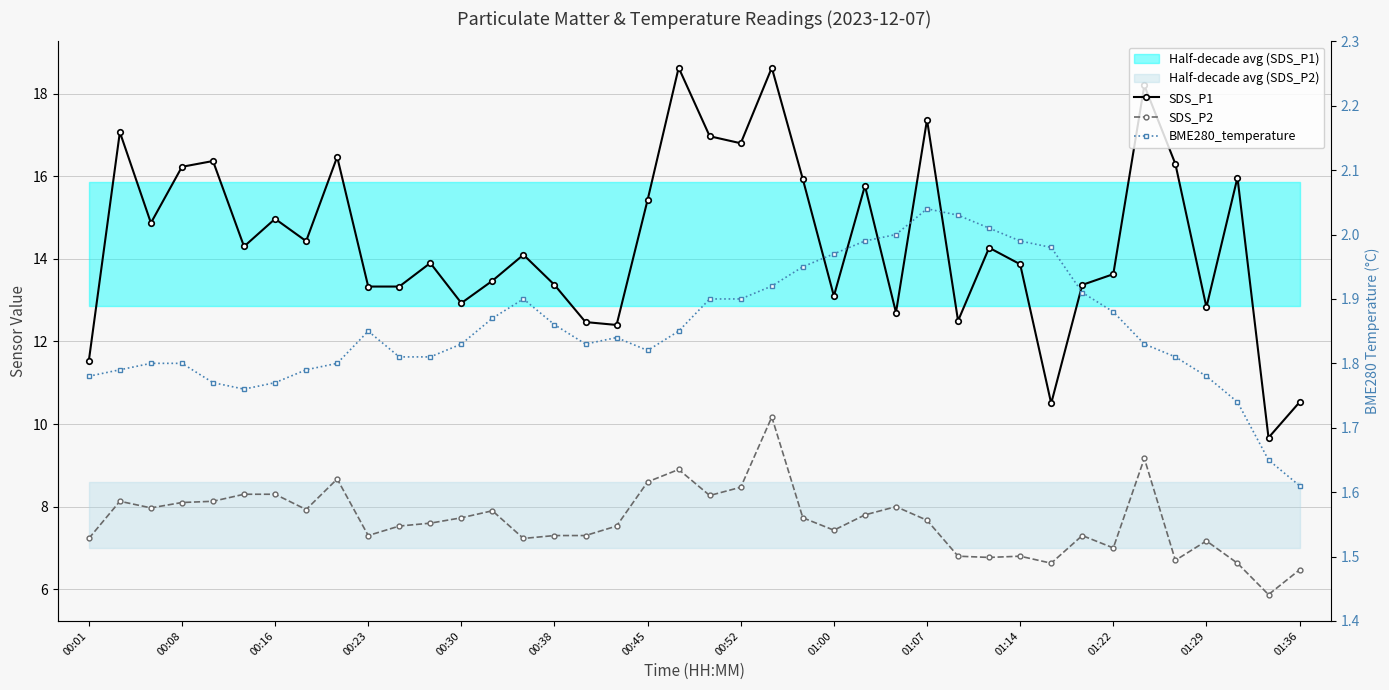

Which series has the largest total across all categories?

SDS_P1